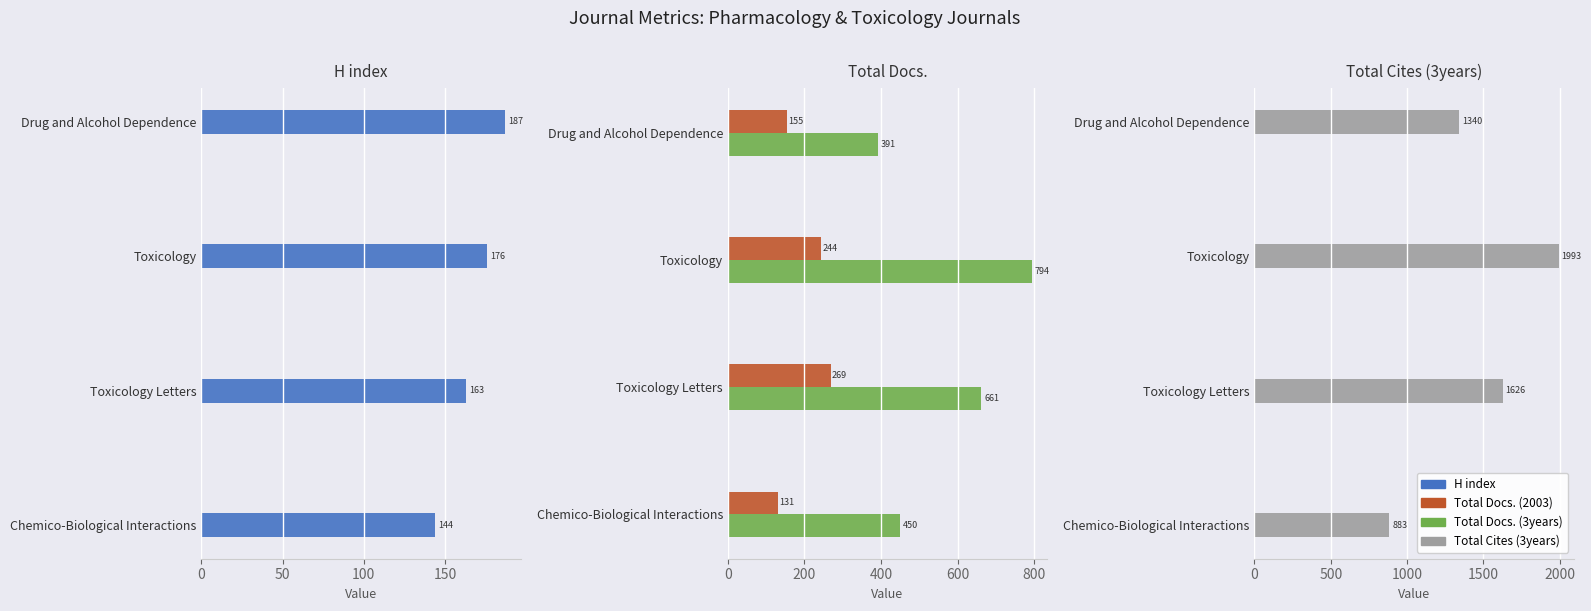

Which series has the largest total across all categories?

Total Cites (3years)